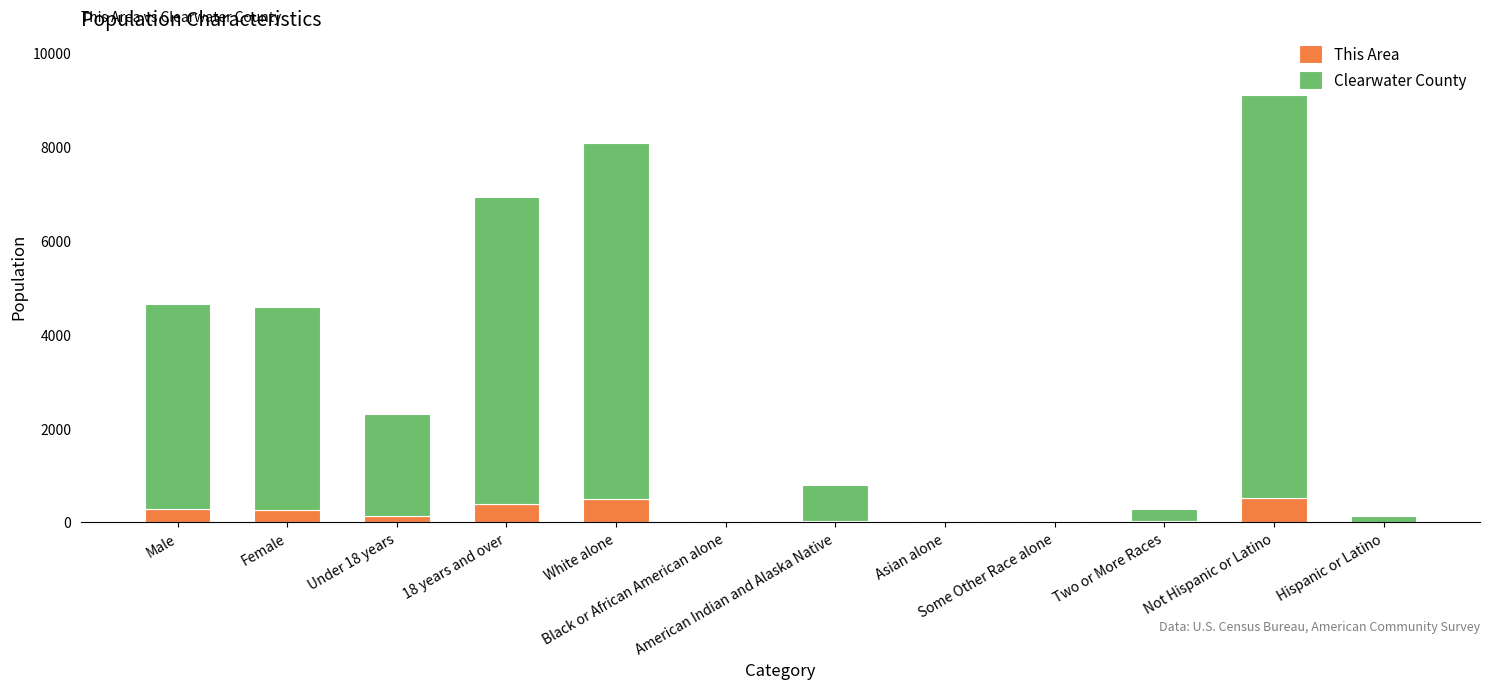

What are all the series names shown in the legend?

This Area, Clearwater County